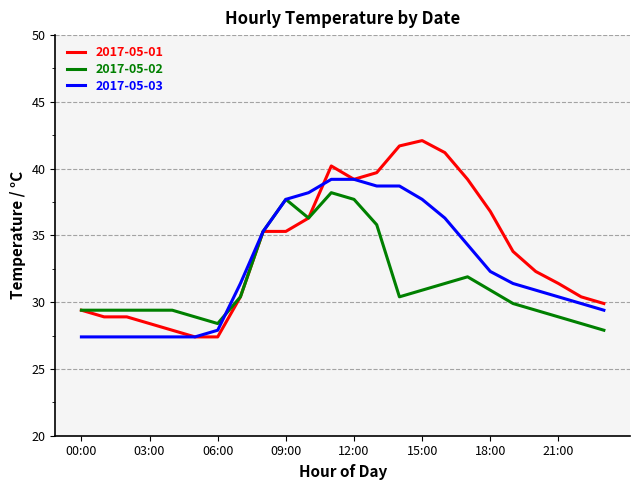

What is the smallest value displayed?

27.4